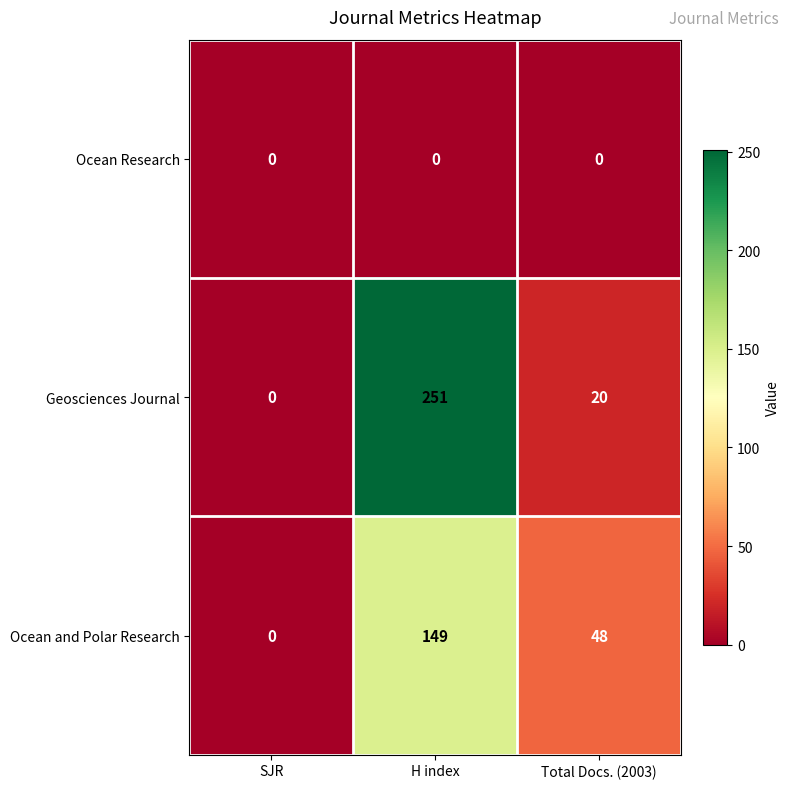

At which label does Ocean and Polar Research reach its minimum?

SJR